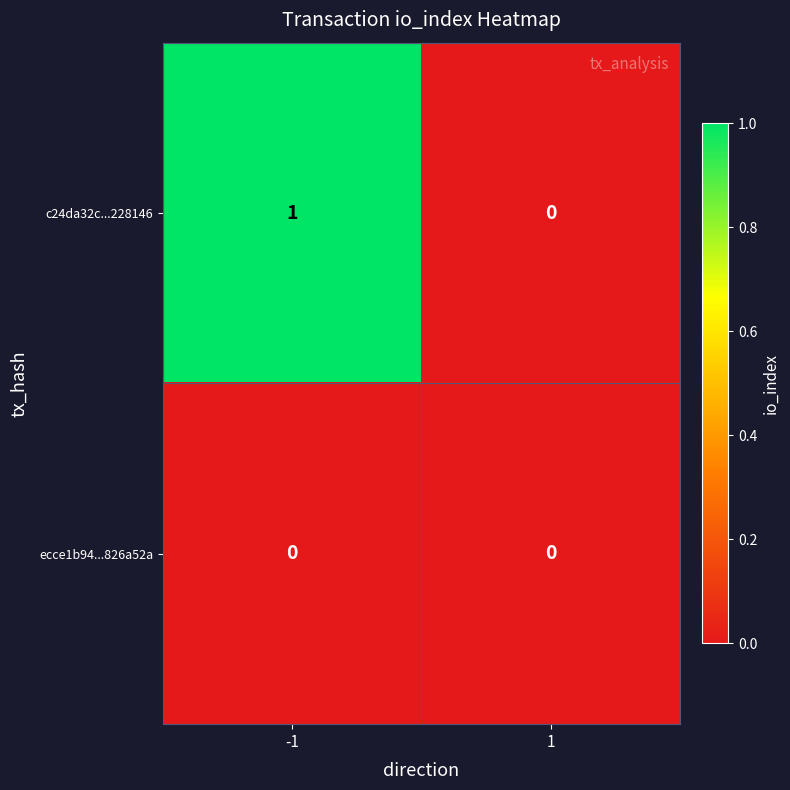

Reading right to left, list all the values displayed in this chart.

c24da32c...228146: 0	1
ecce1b94...826a52a: 0	0